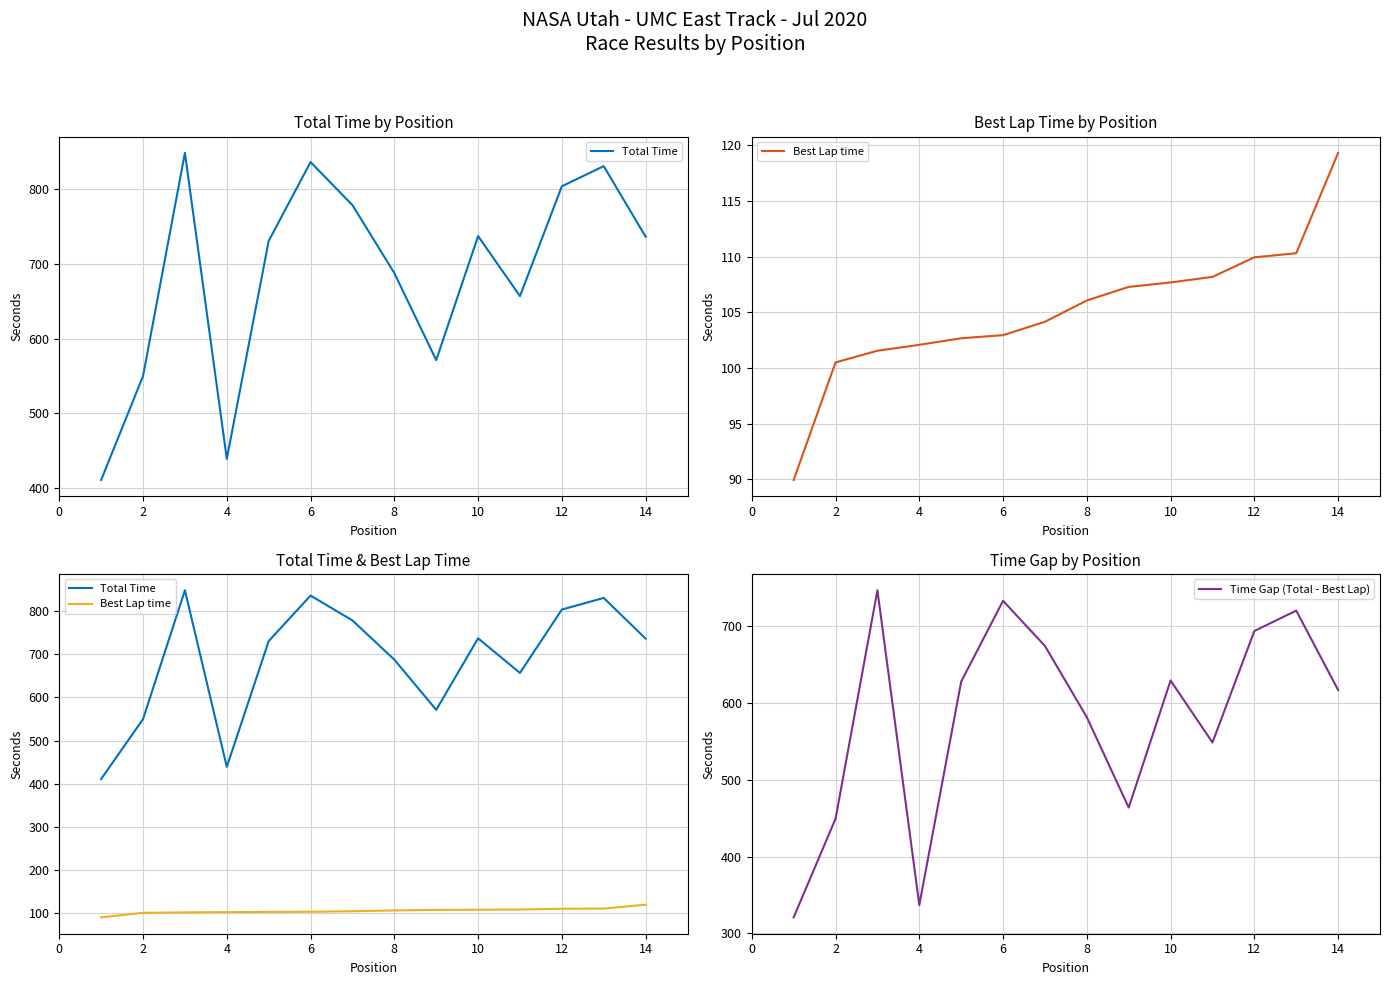

Reading right to left, extract all data points from this chart.

Total Time: 736.3	830.7	803.8	656.8	737.1	571.1	687.6	778.5	836.1	730.6	439.0	848.4	549.8	410.8
Best Lap time: 119.3	110.3	109.9	108.2	107.7	107.3	106.1	104.1	102.9	102.7	102.1	101.5	100.5	89.9
Time Gap (Total - Best Lap): 617.0	720.4	693.9	548.6	629.4	463.9	581.6	674.4	733.2	627.9	336.9	746.9	449.3	320.8